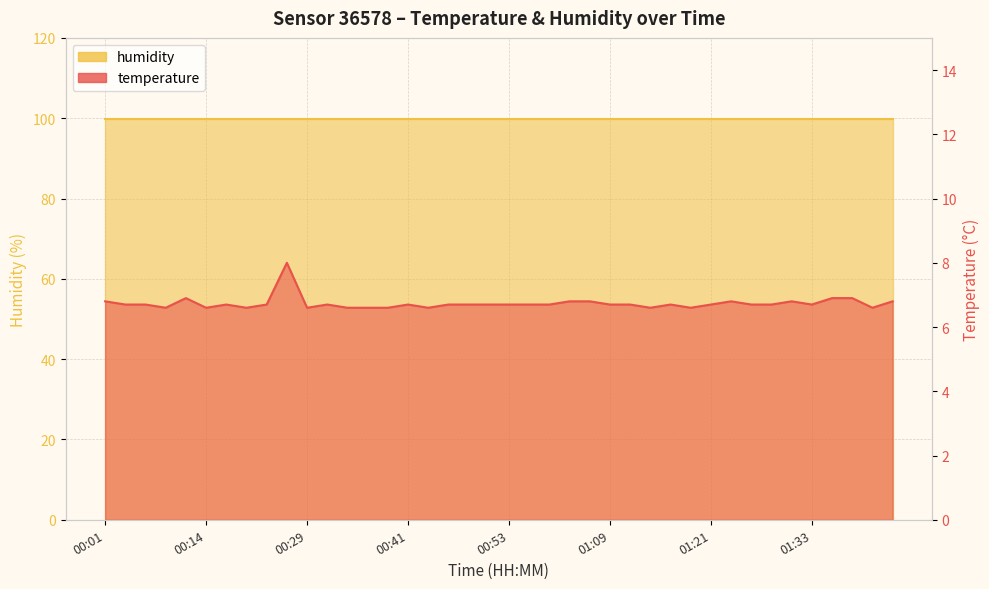

What is the ratio of the value at 01:43 to the value at 00:44?

1.0